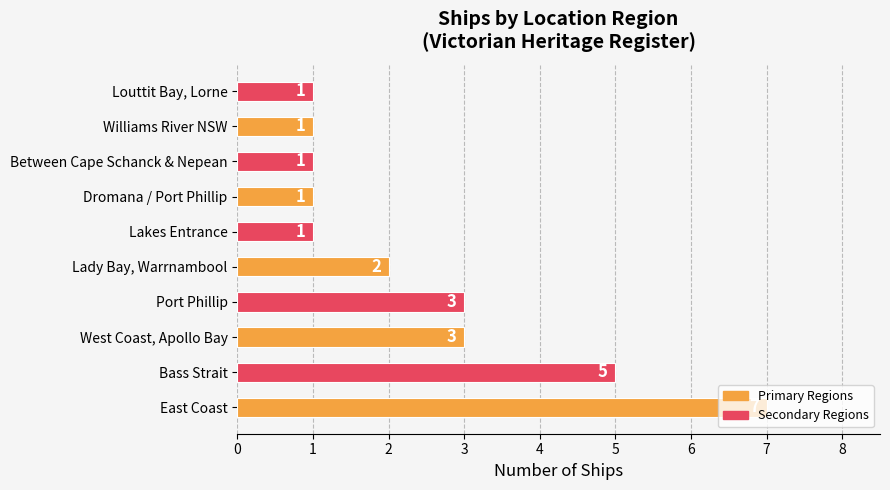

Are the bars grouped side by side (vs. stacked)?

No